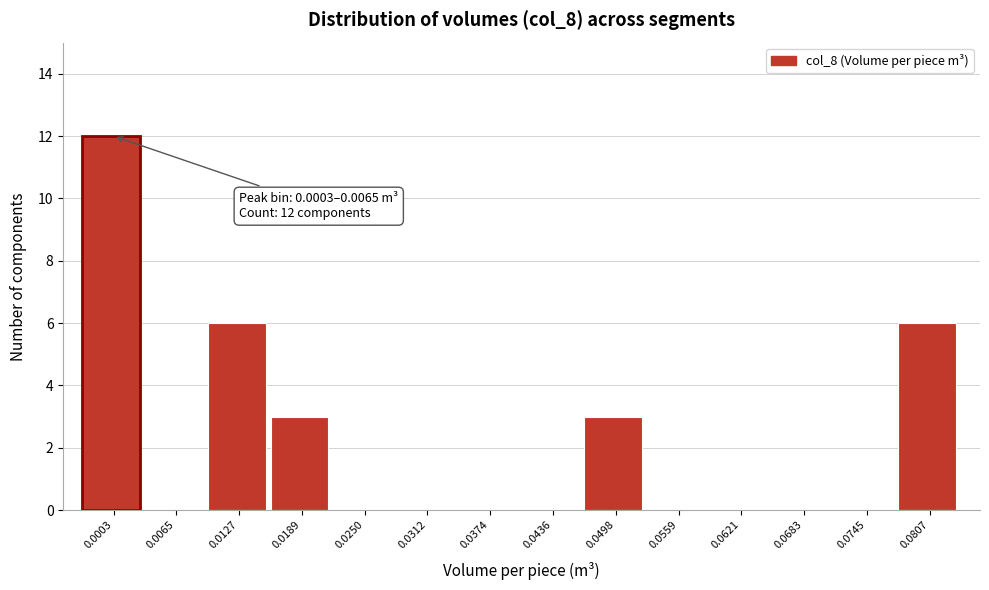

Reading left to right, list all the values displayed in this chart.

0.0003=12	0.0065=0	0.0127=6	0.0189=3	0.0250=0	0.0312=0	0.0374=0	0.0436=0	0.0498=3	0.0559=0	0.0621=0	0.0683=0	0.0745=0	0.0807=6